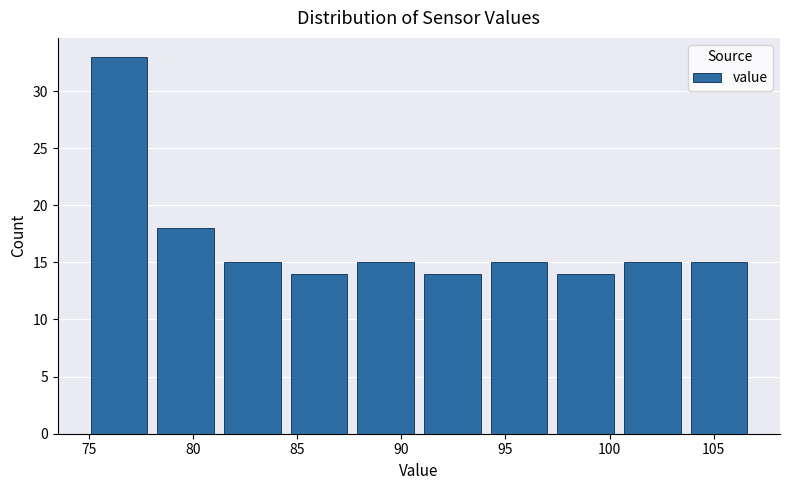

How tall is the bar that spans 84.5 to 87.5 on the x-axis? Neither the bar edges nor the heights are printed on the chart, so give them approximately, as read against the axes.

14